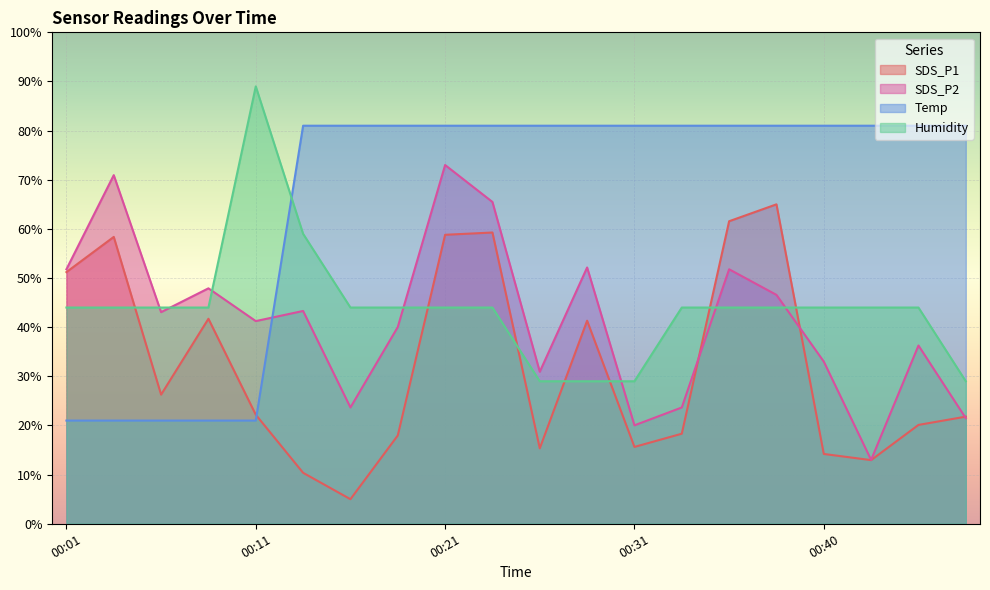

Between which two adjacent categories do SDS_P1 and Temp first intersect?

00:11 and 00:14